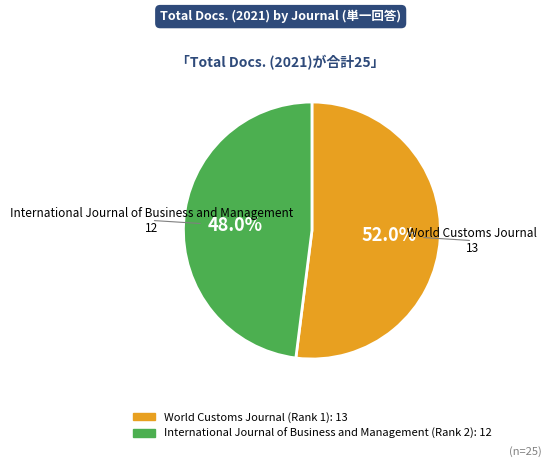

What percentage is the World Customs Journal slice, to the nearest percent?

52%